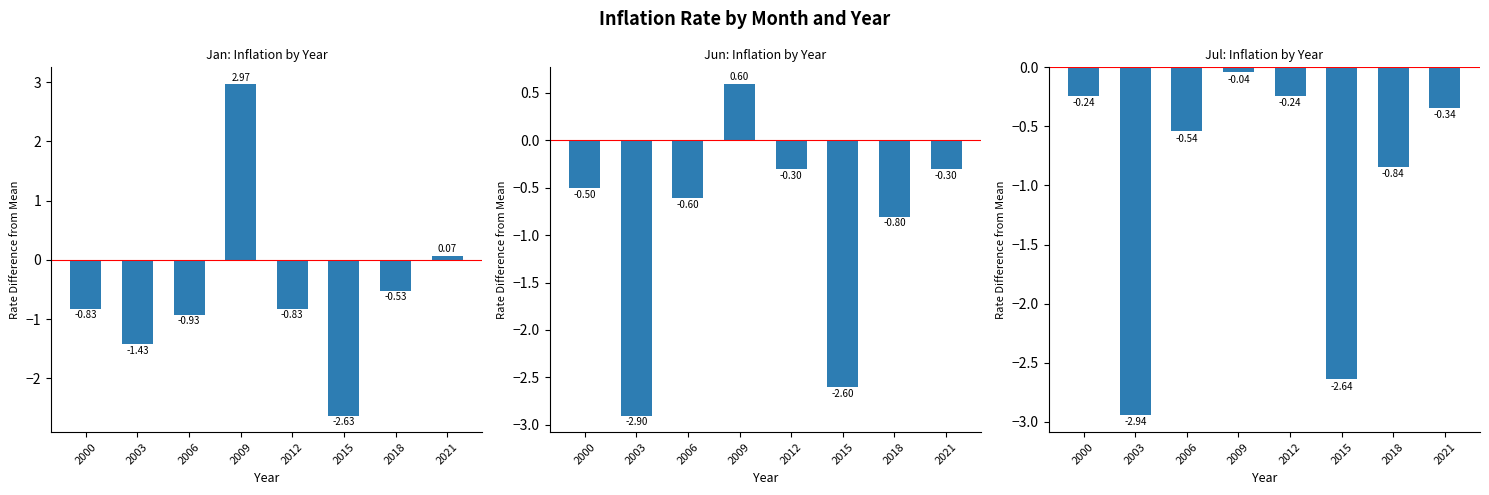

Does the chart contain any negative values?

Yes